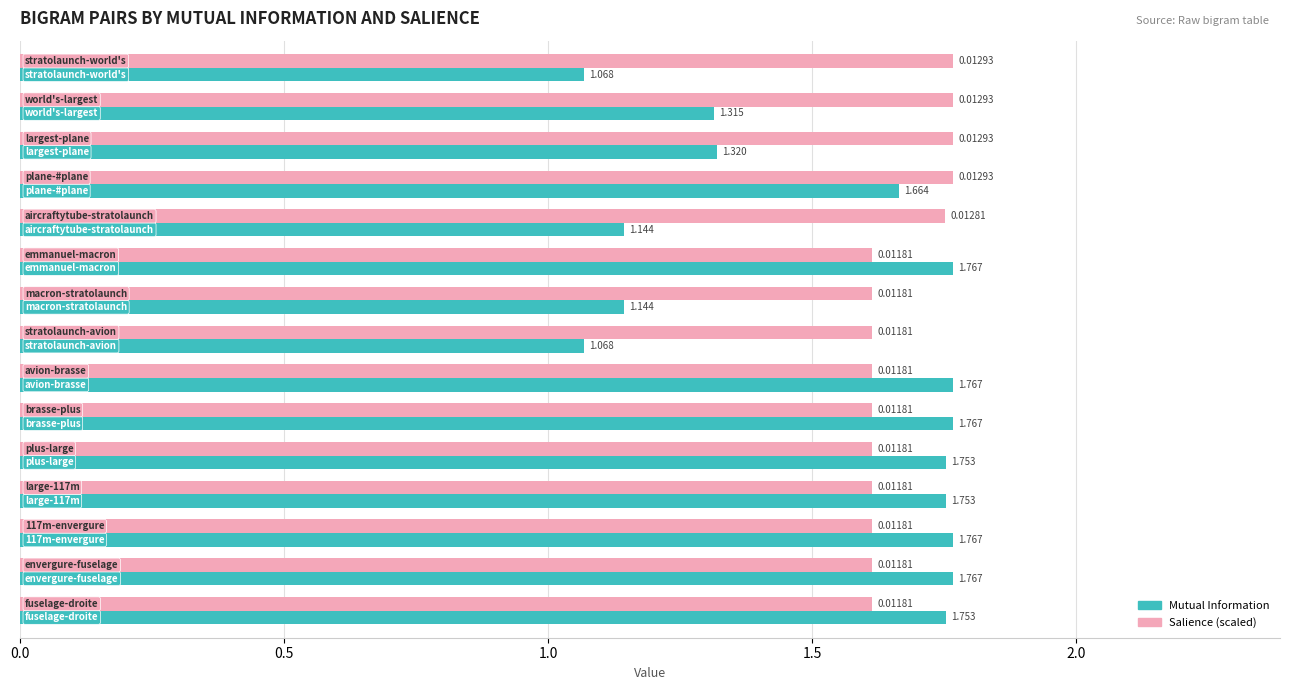

Which series has the widest spread of values?

Mutual Information